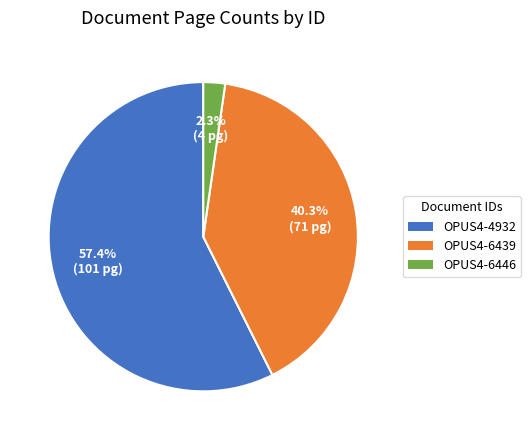

To the nearest percent, what is the difference between the OPUS4-6446 and OPUS4-6439 slice percentages?

38%